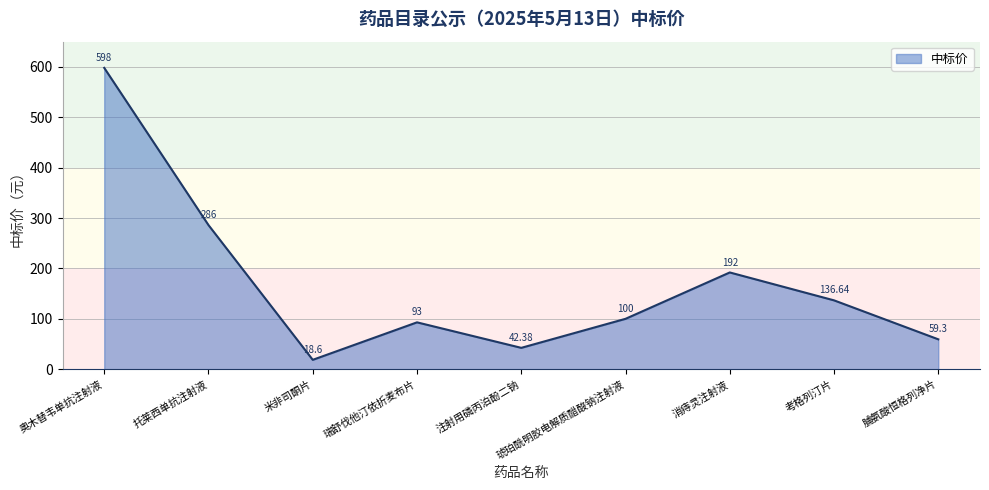

Reading left to right, list all the values displayed in this chart.

598.0	286.0	18.6	93.0	42.4	100.0	192.0	136.6	59.3